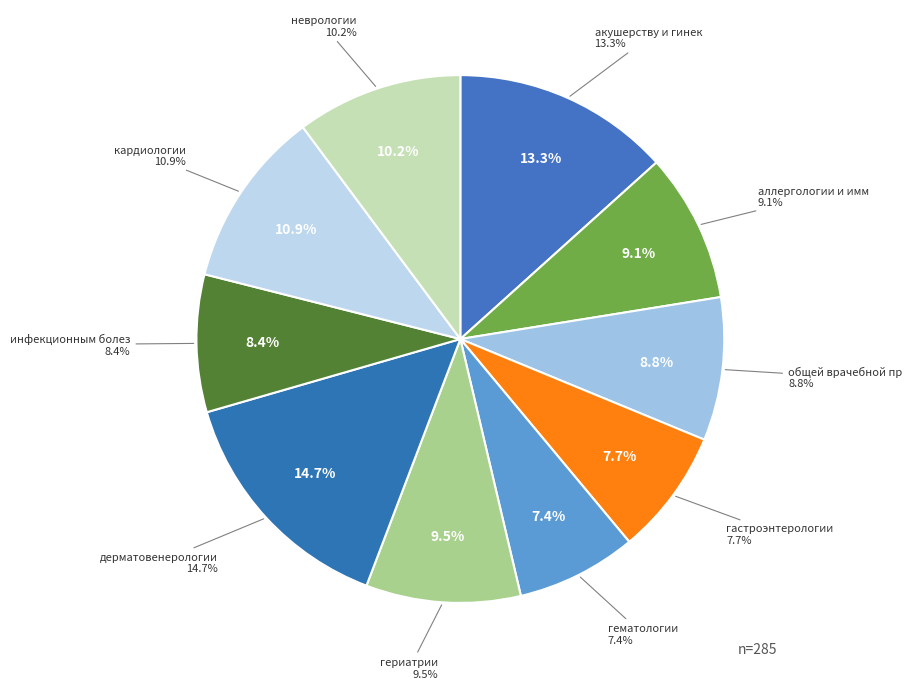

To the nearest percent, what percentage of the pie is гериатрии?

9%